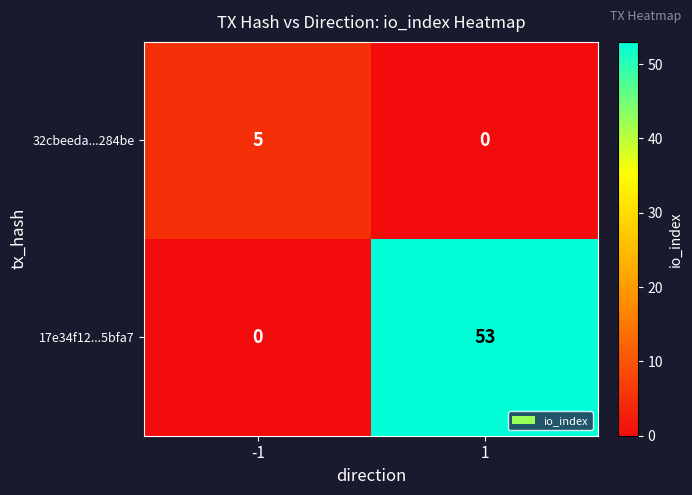

List the series in order of their peak value, lowest first.

32cbeeda...284be, 17e34f12...5bfa7